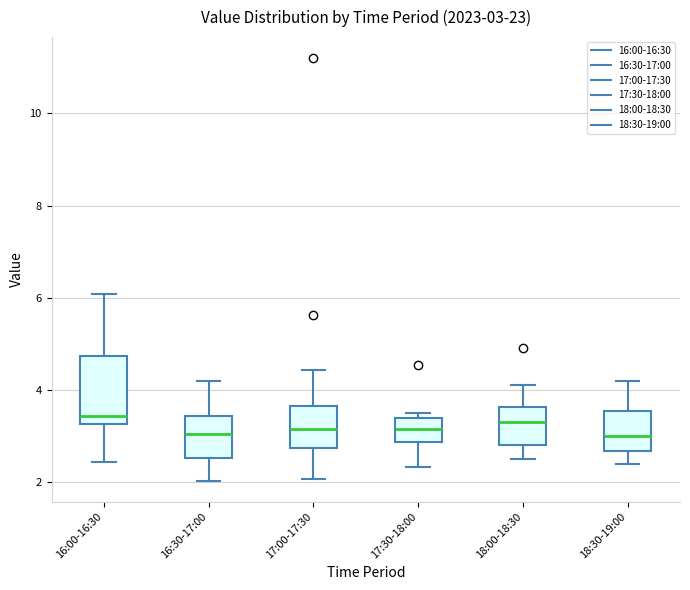

Comparing the boxes themselves (not the whiskers), which one is the tallest?

16:00-16:30